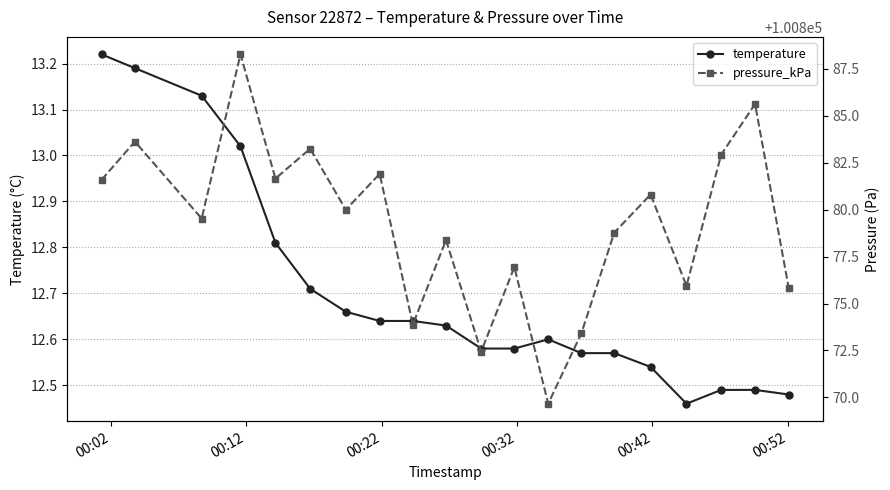

True or false: temperature and pressure_kPa cross at least once.

False